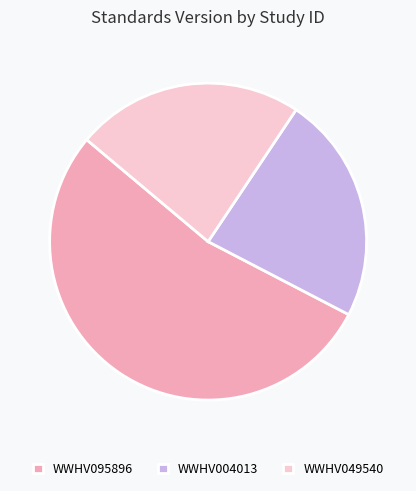

Combined, do WWHV049540 and WWHV095896 account for over 50%?

Yes